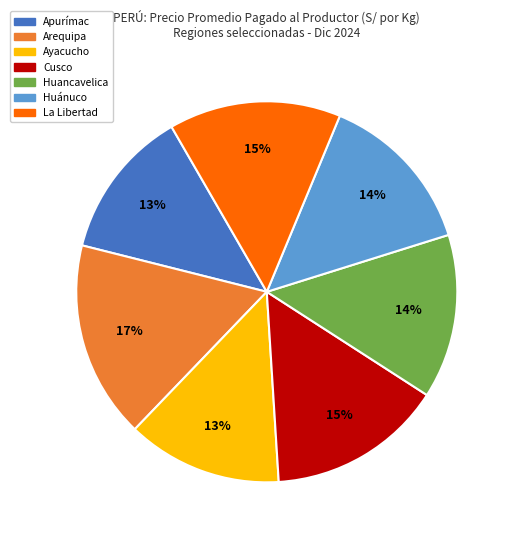

Is it true that Ayacucho is 13% of the pie?

True